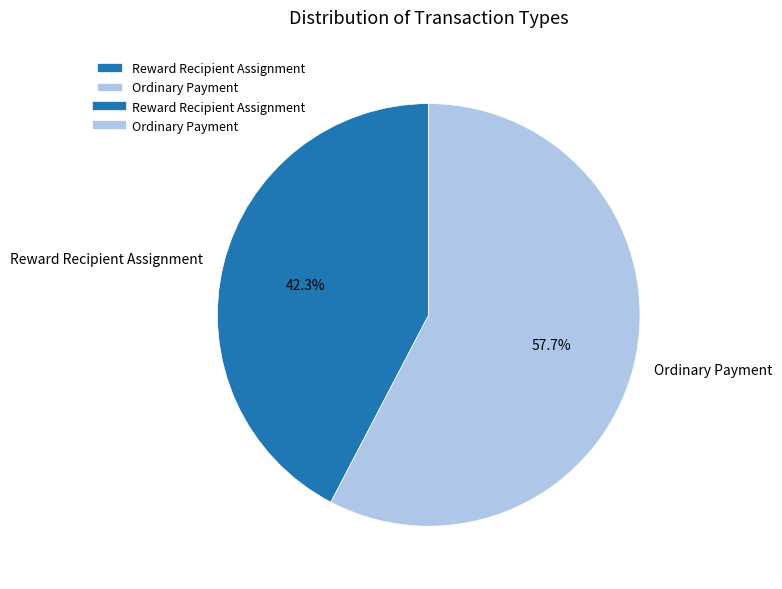

Which slice is the smallest?

Reward Recipient Assignment